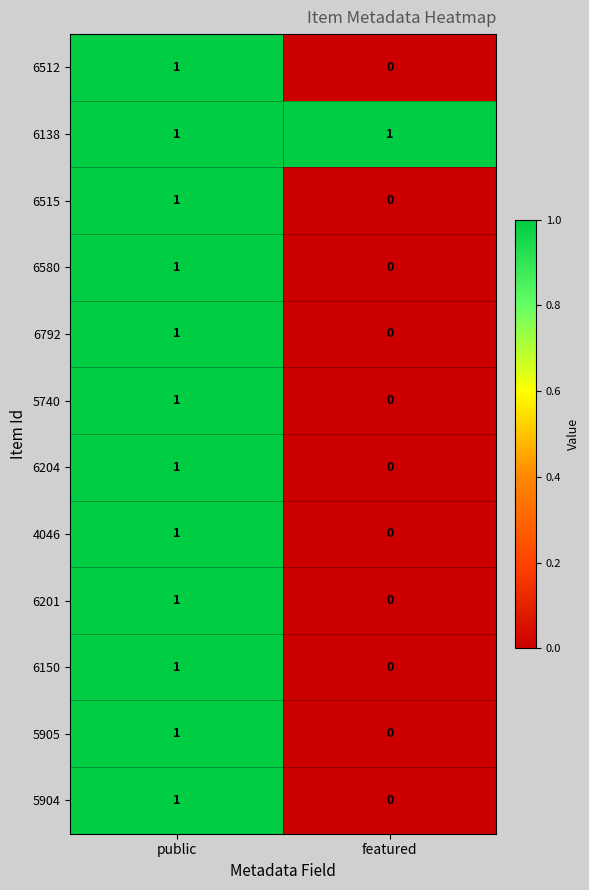

Is it true that 6512 equals 0 at featured?

True